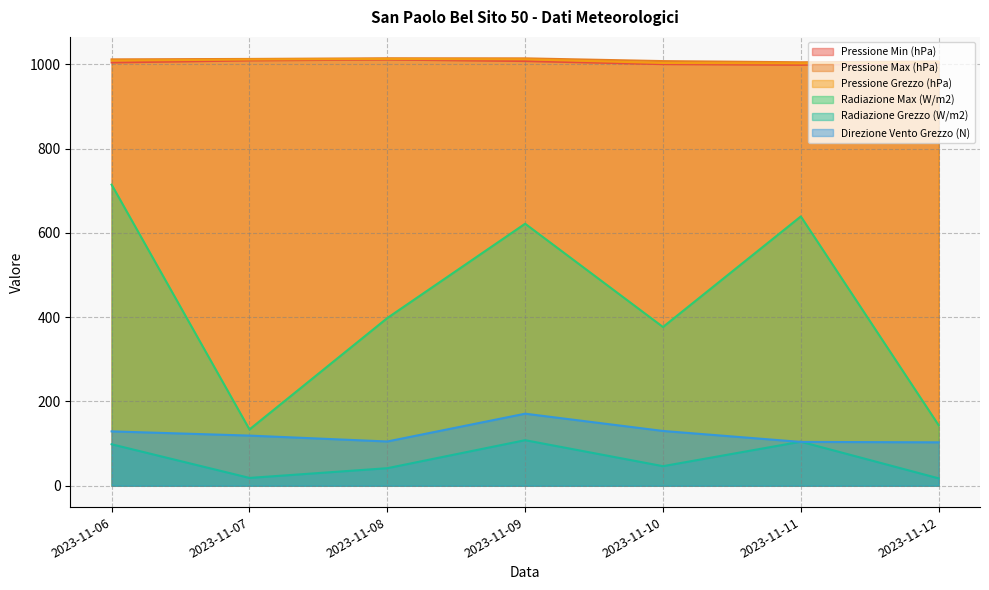

How many lines are shown in the chart?

6